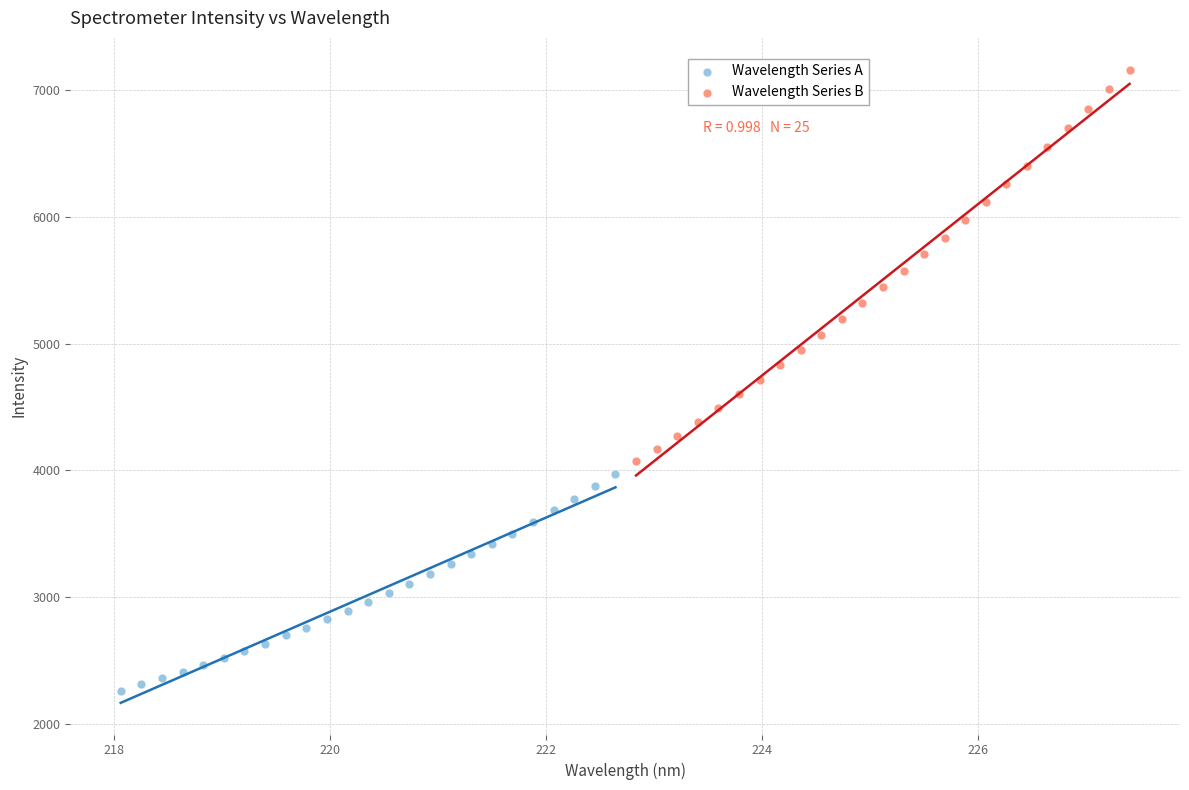

Which series has the widest spread of Y values?

Wavelength Series B